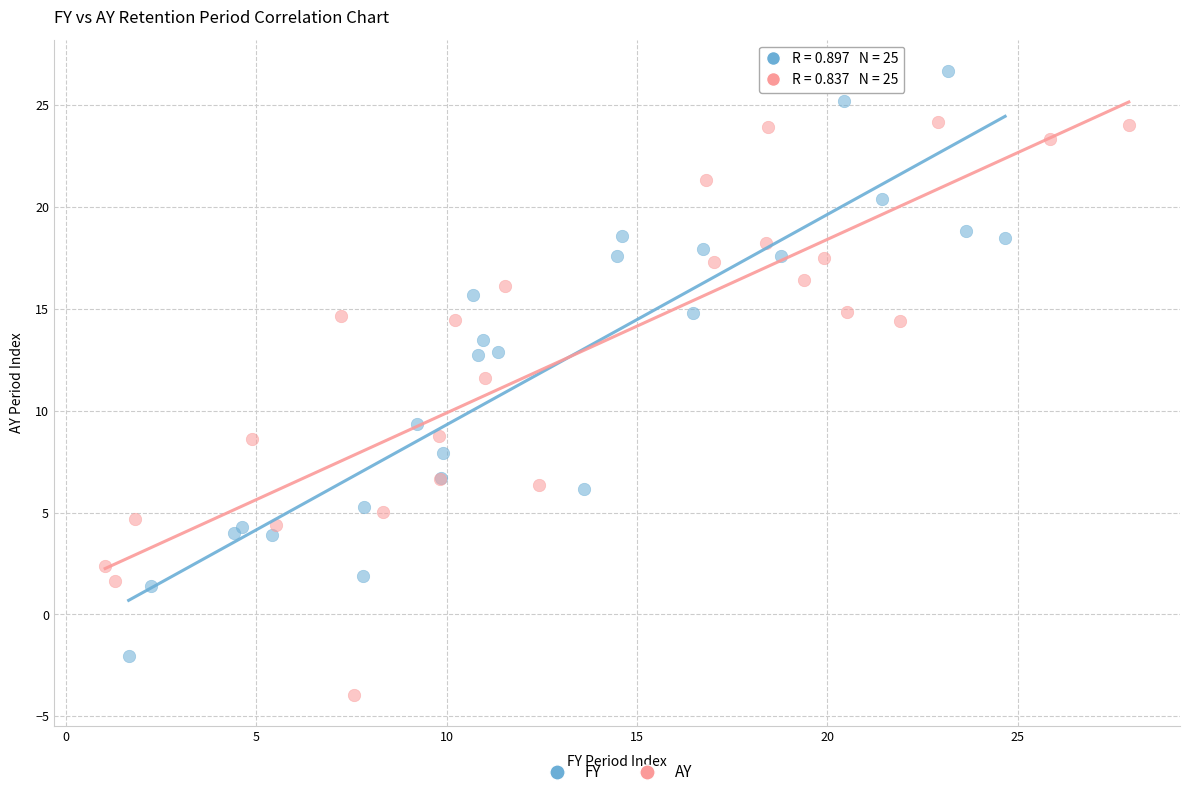

Which series reaches the minimum Y coordinate?

AY